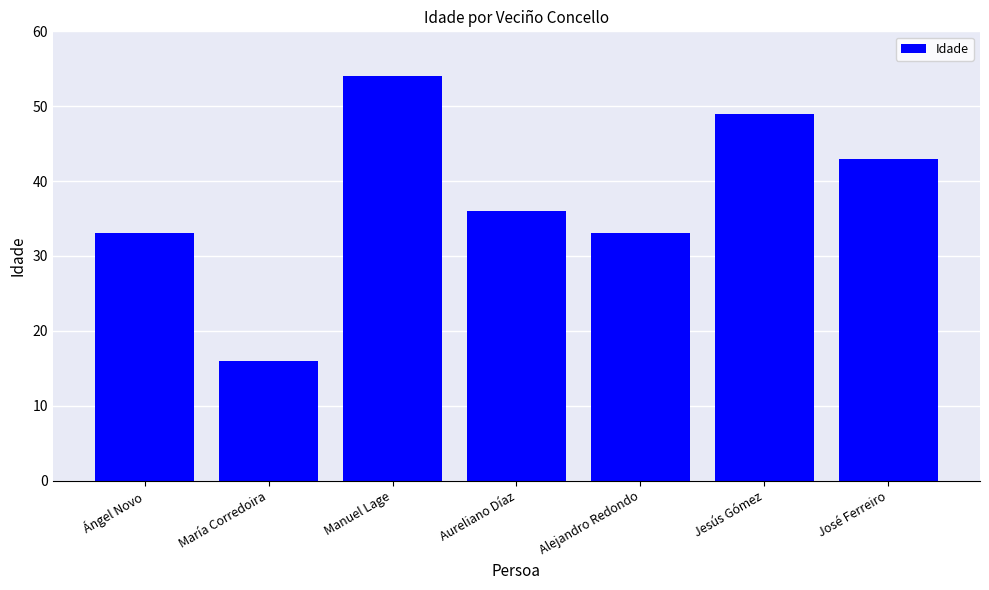

Reading right to left, transcribe all the data shown in this chart.

43	49	33	36	54	16	33